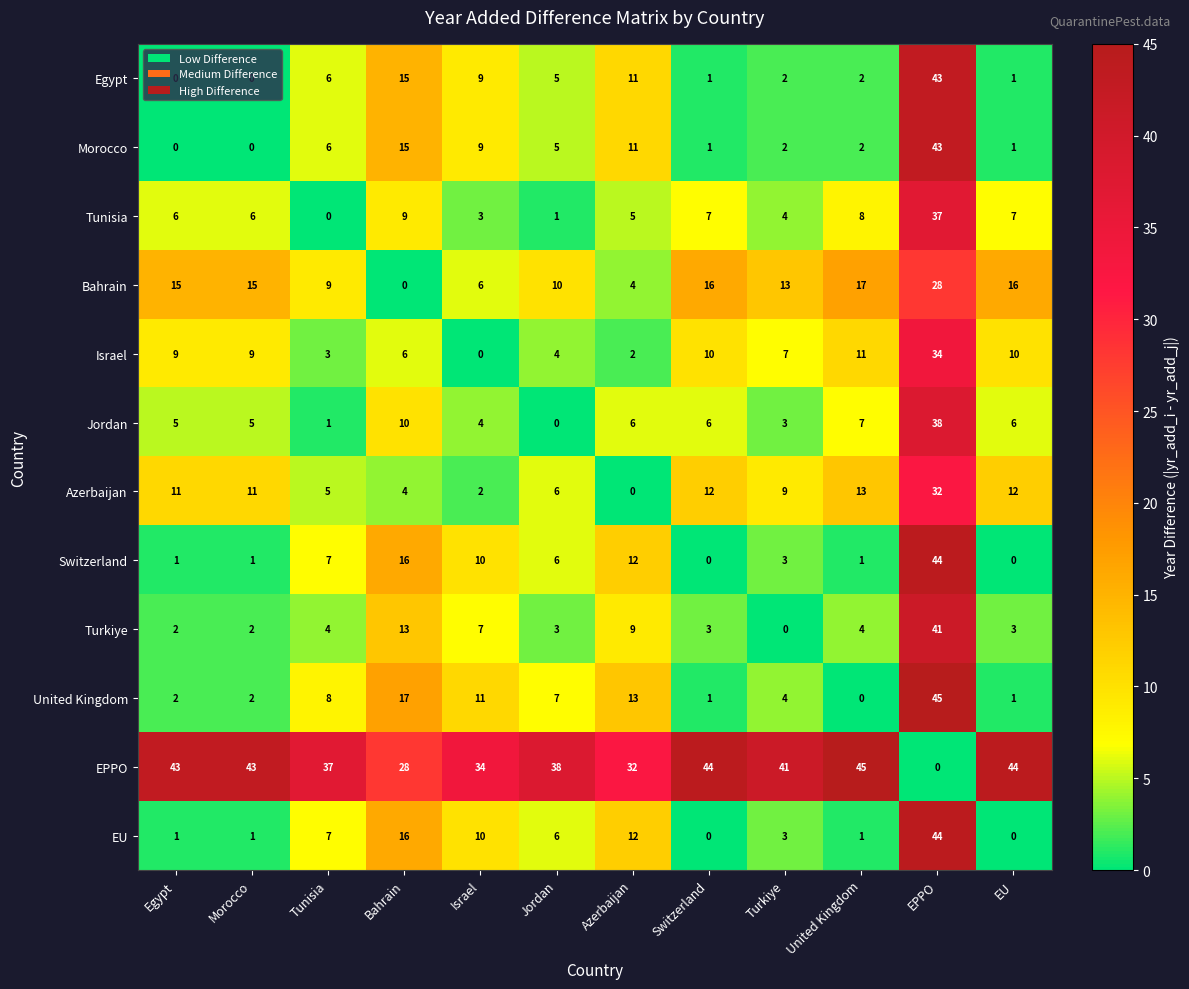

The Egypt series shows -21 at Egypt. True or false?

False